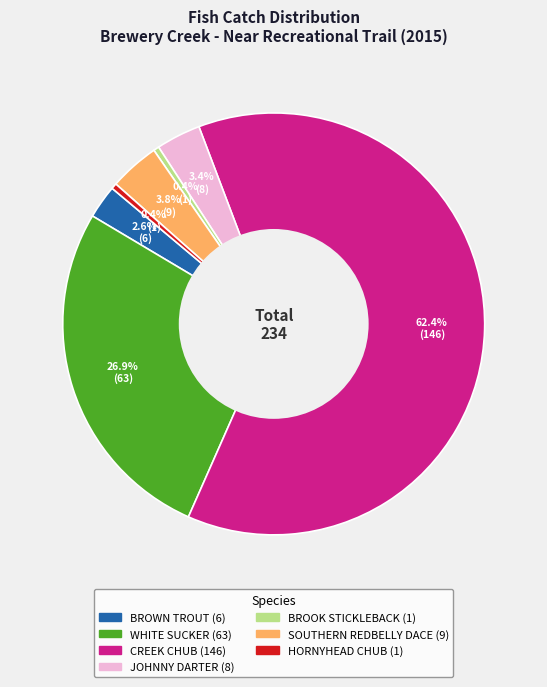

To the nearest percent, what is the combined percentage of BROWN TROUT and SOUTHERN REDBELLY DACE?

6%